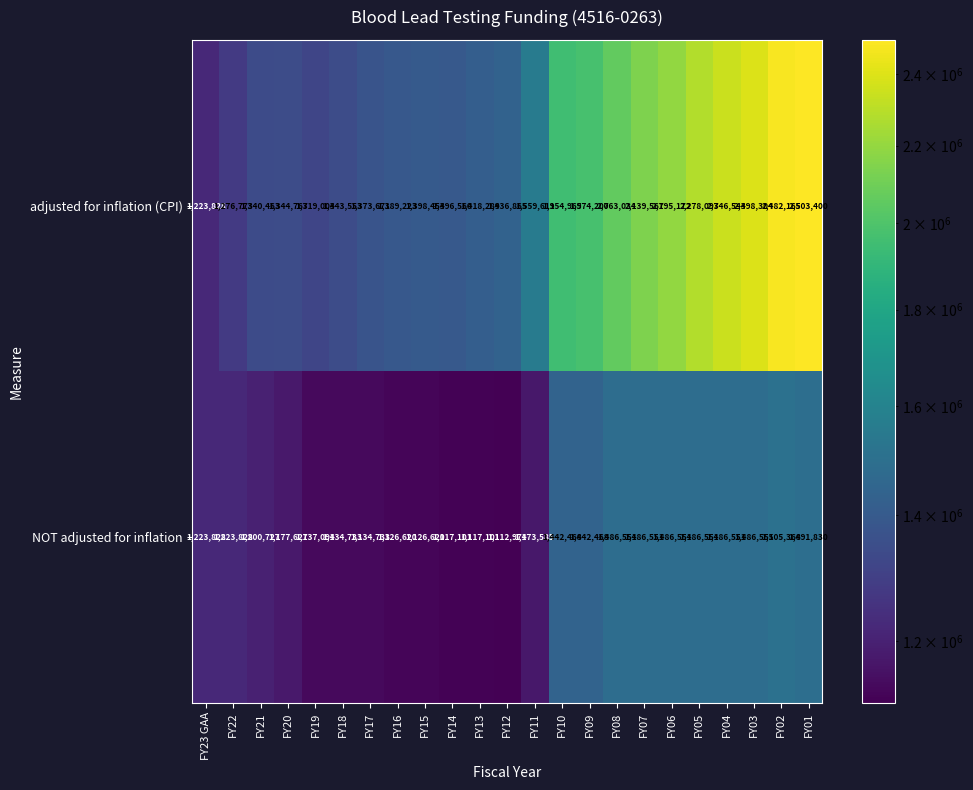

List the series in order of their peak value, highest first.

adjusted for inflation (CPI), NOT adjusted for inflation